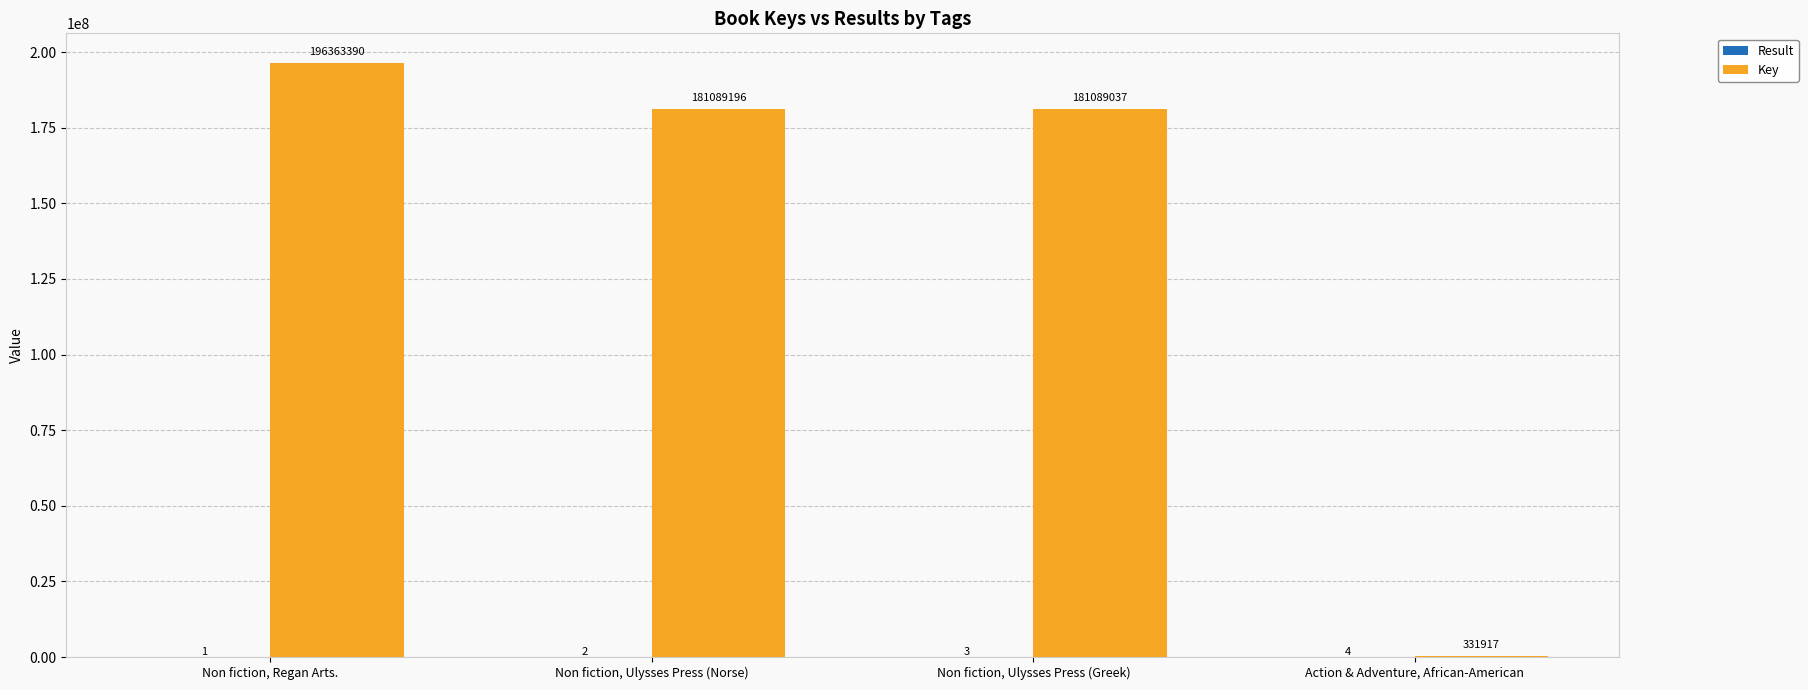

What is the average value of the Key series?

139718385